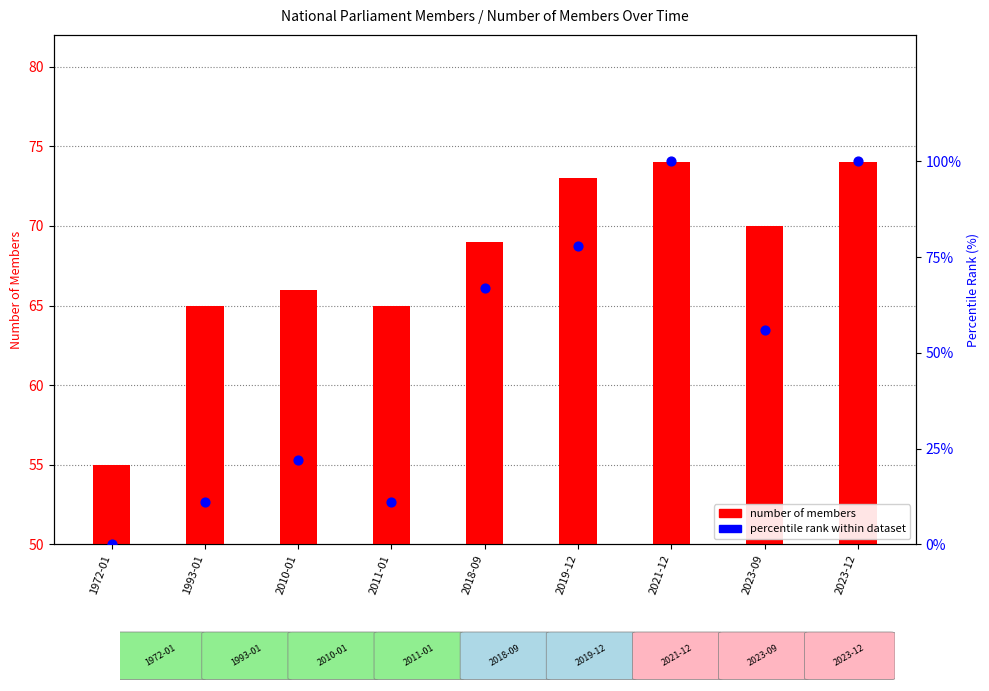

Is the value of percentile rank within dataset at 1993-01 greater than the value of number of members at 2021-12?

No